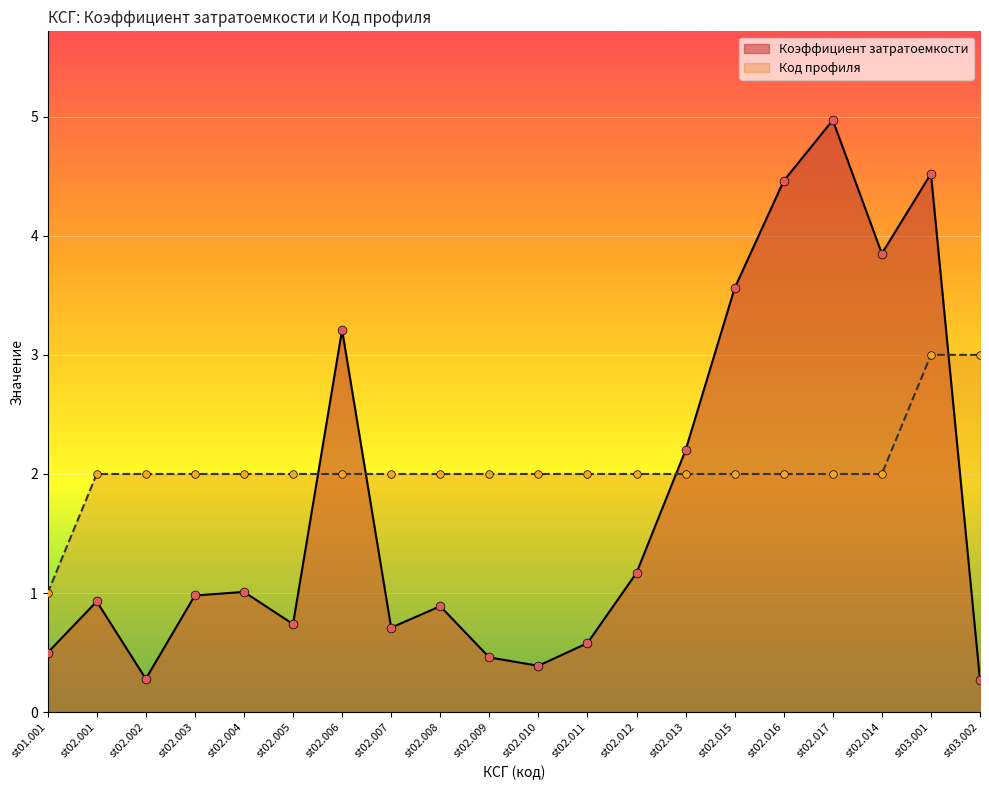

Is the value of Коэффициент затратоемкости at st02.001 greater than the value of Код профиля at st02.003?

No